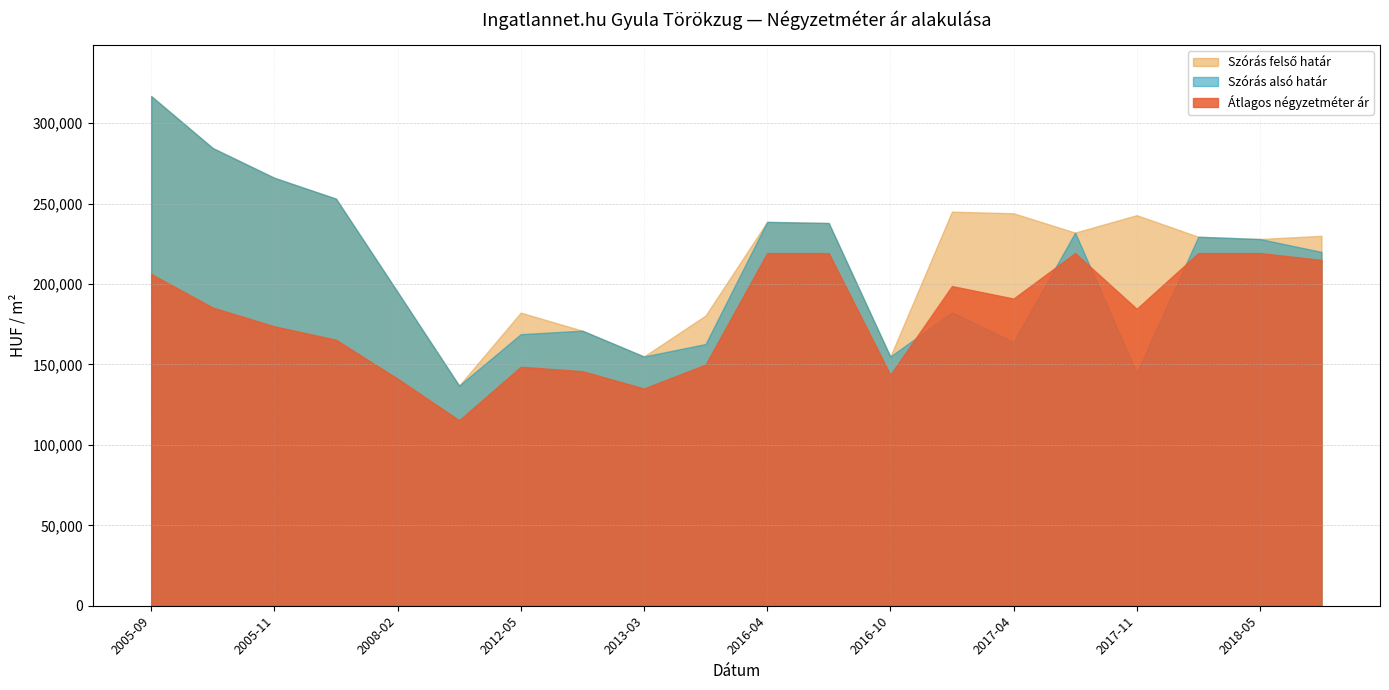

At which category is the sum across all series the highest?

2005-09